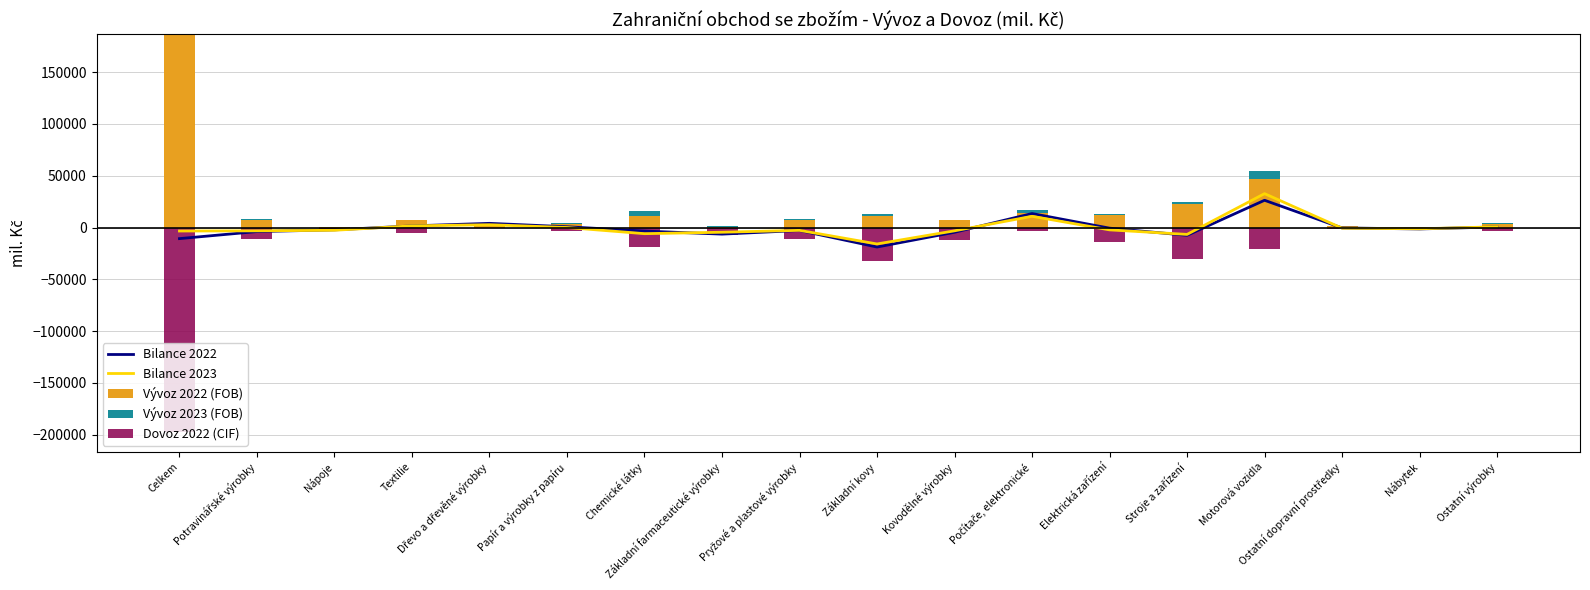

True or false: Vývoz 2022 (FOB) has a value of 566 at Nápoje.

True